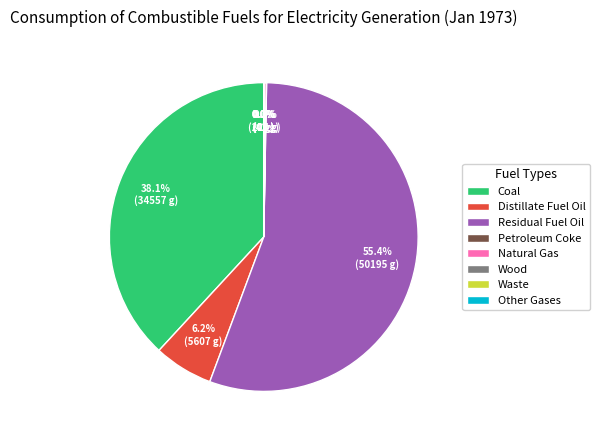

Does any single category account for the majority?

Yes